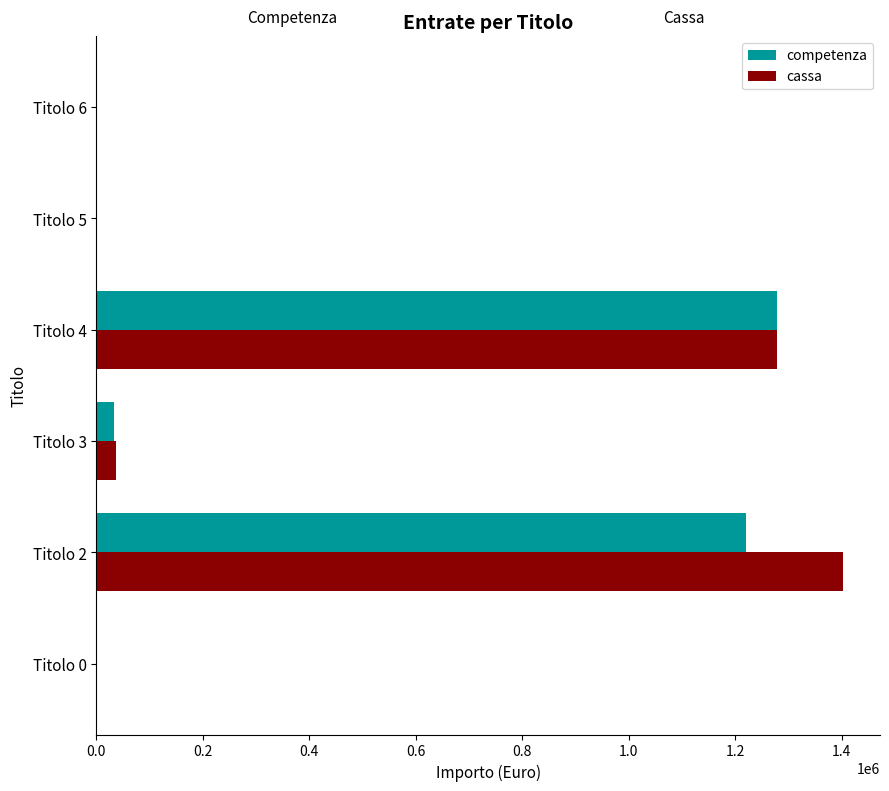

Between Titolo 2 and Titolo 6, which series saw the biggest shift?

cassa